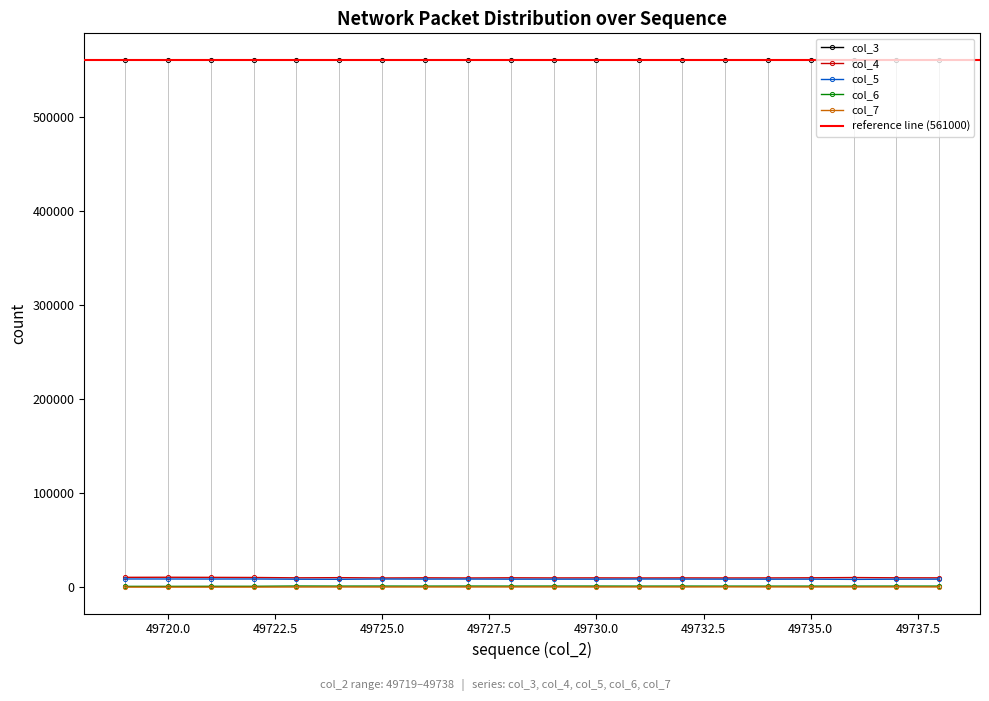

What is the value of the col_7 point at the 9th from the left?

267